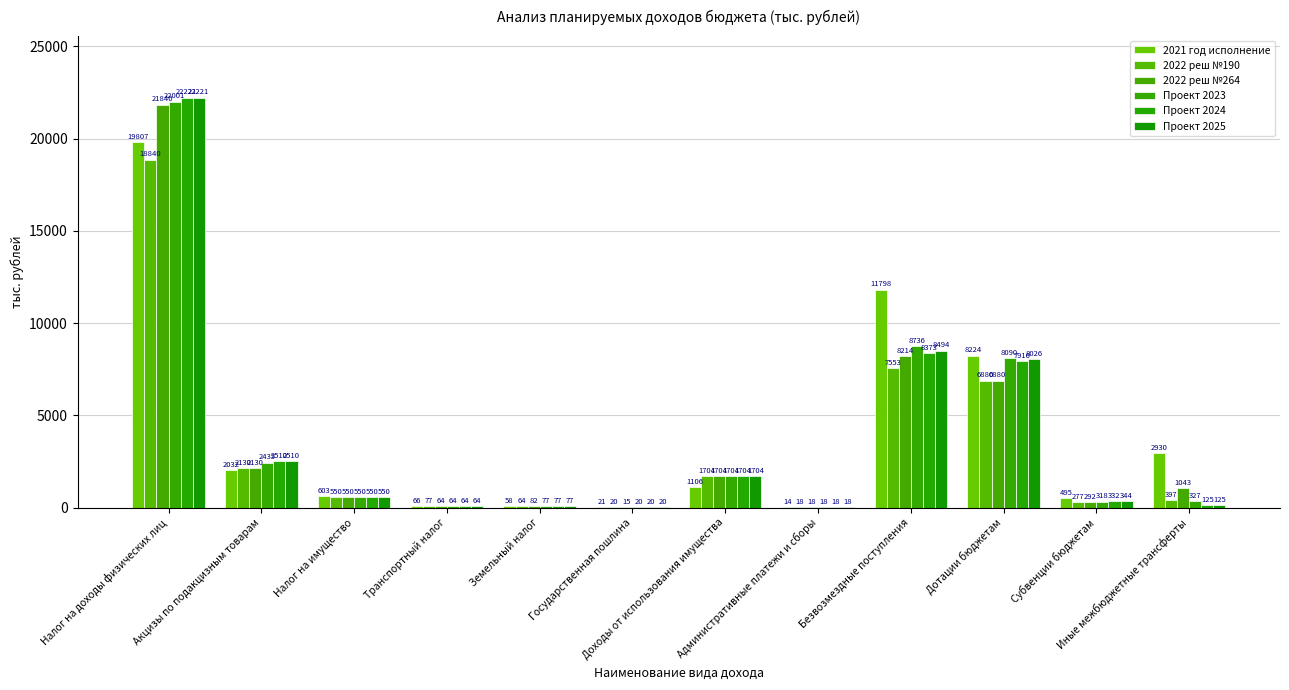

What position from the left is Транспортный налог?

4